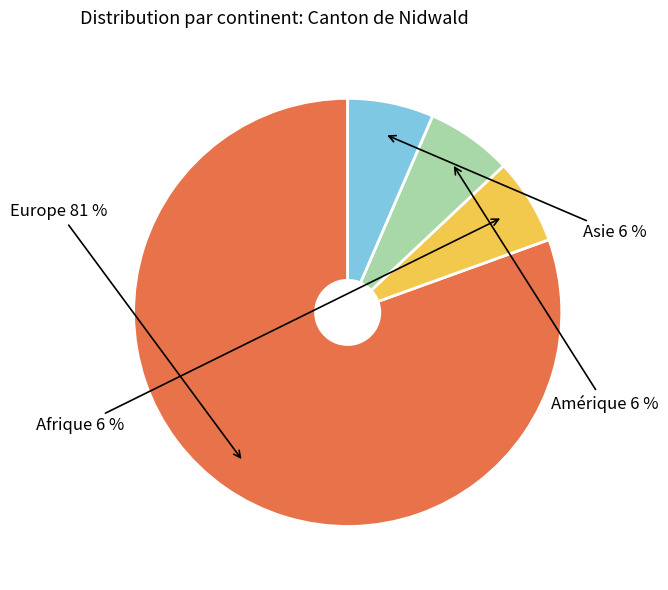

Combined, do Europe and Amérique account for over 50%?

Yes